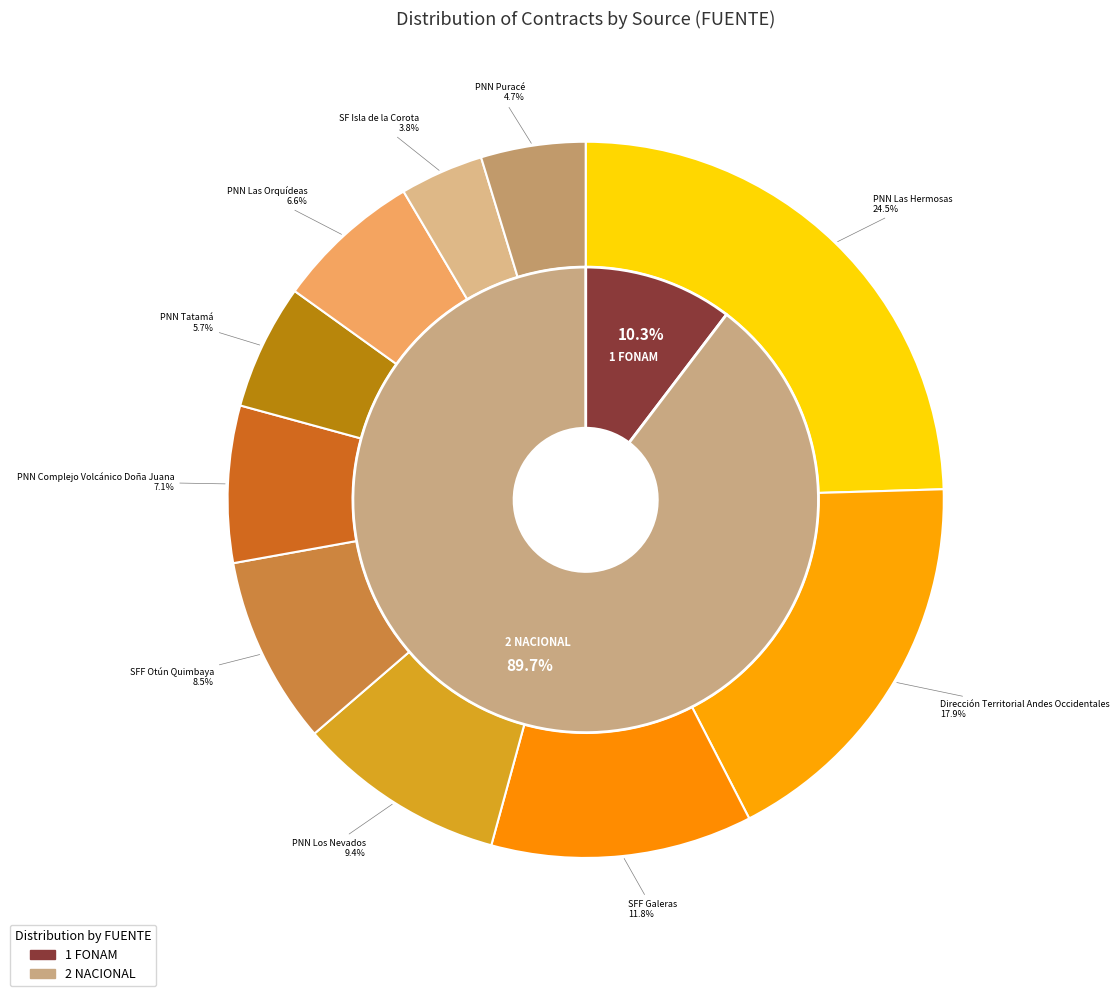

Is there a majority slice in this chart?

Yes